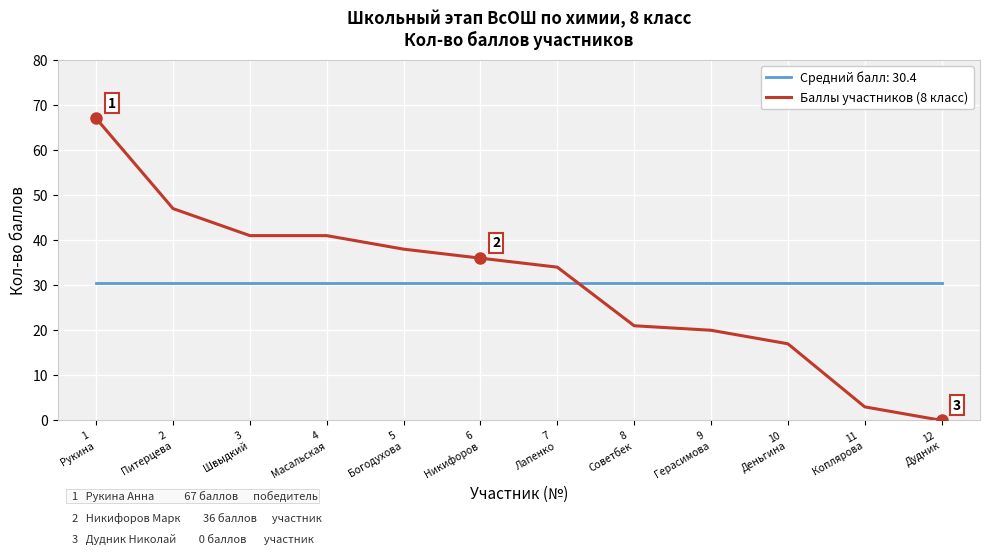

What is the greatest value displayed?

67.0